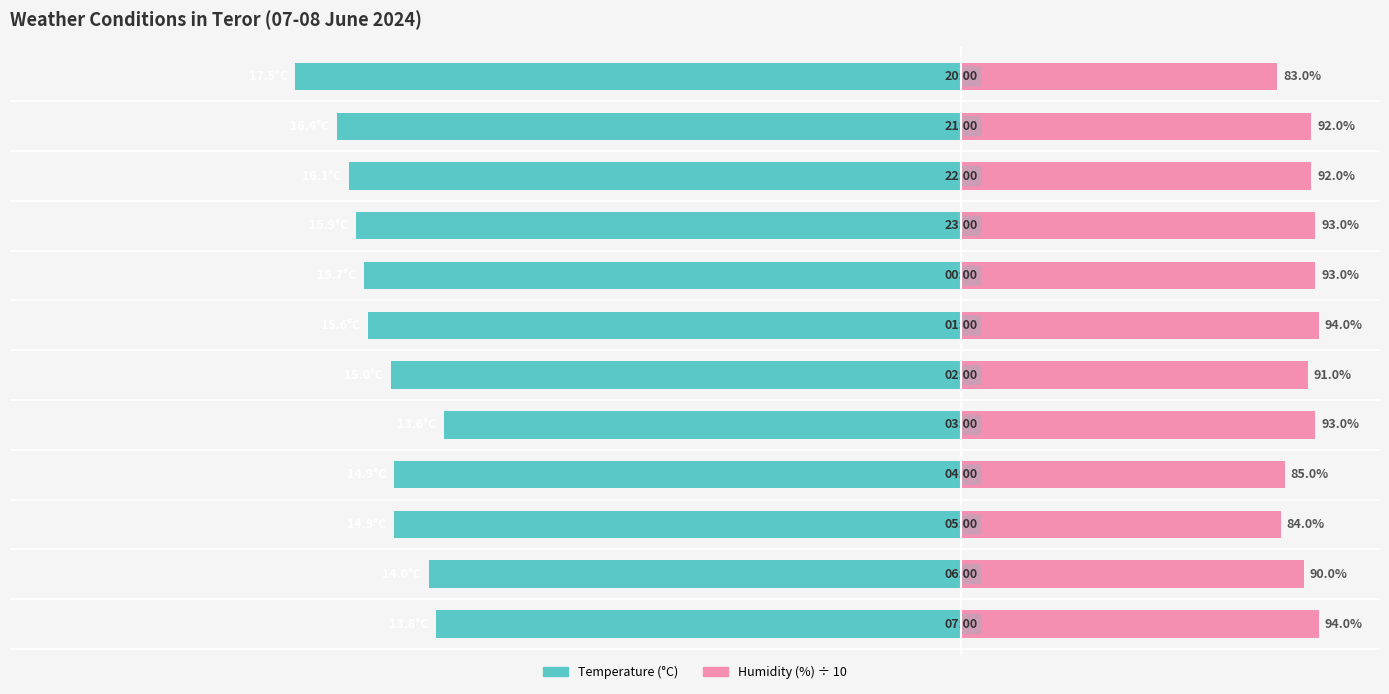

How many data points in Humidity (%) ÷ 10 are less than 9?

3